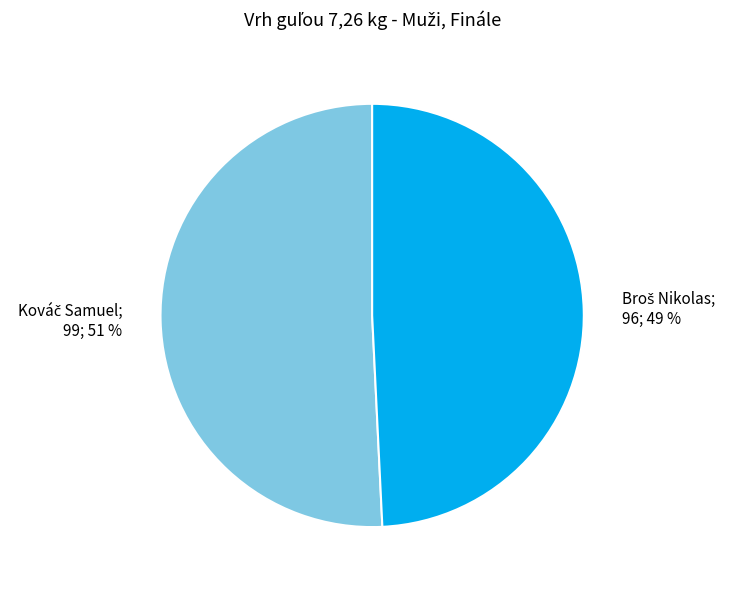

How many segments does this pie chart have?

2